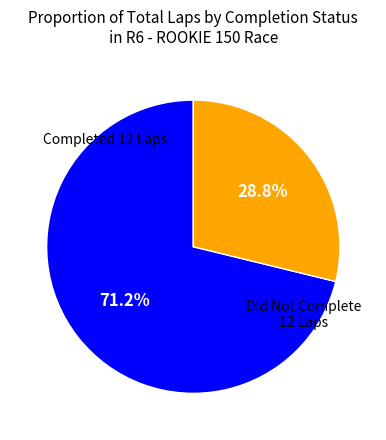

Does any single category account for the majority?

Yes